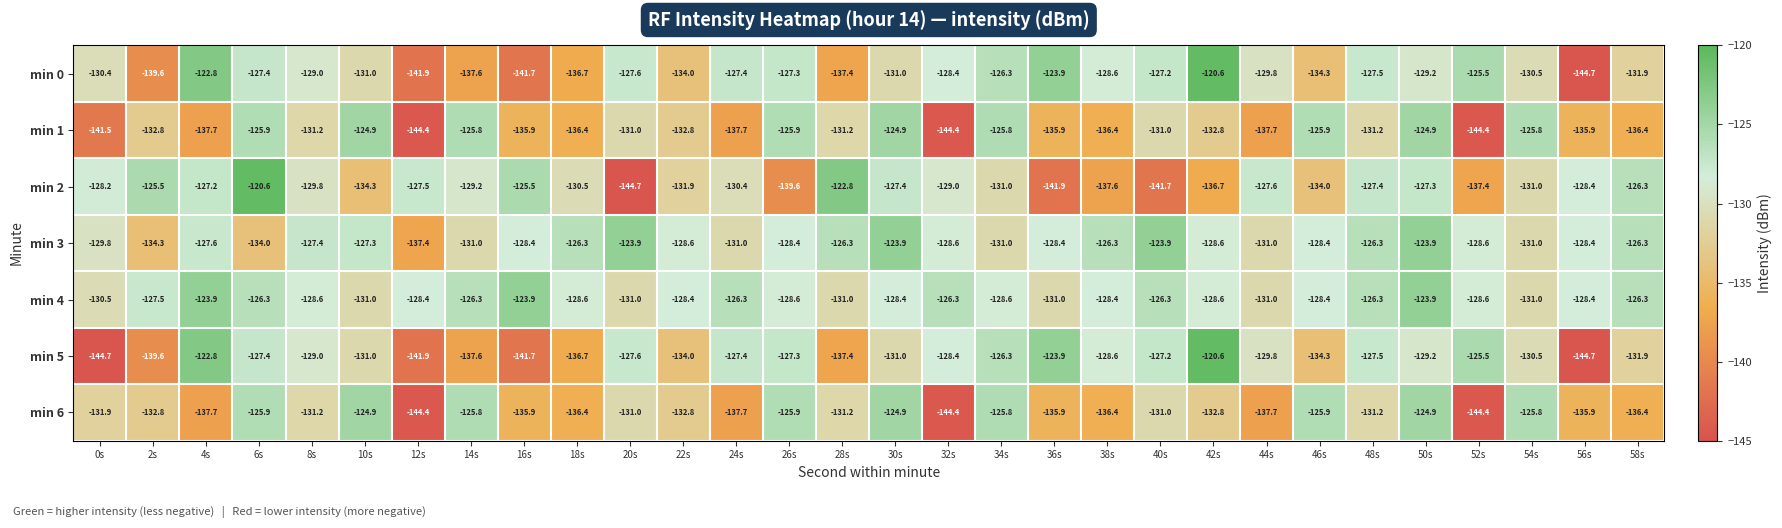

At which category is the sum across all series the highest?

50s